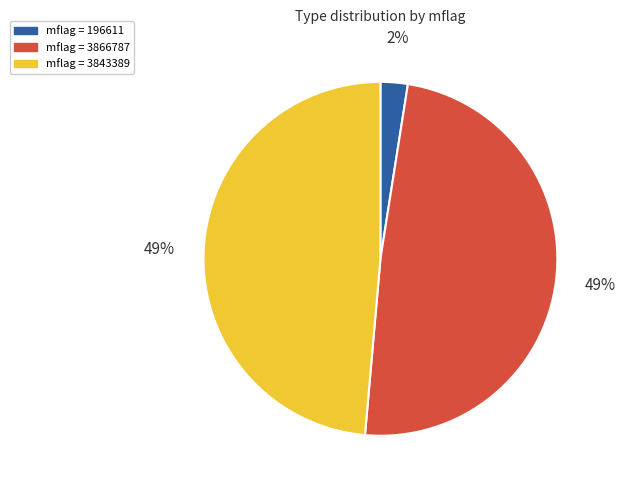

True or false: mflag = 3866787 accounts for 38% of the total.

False